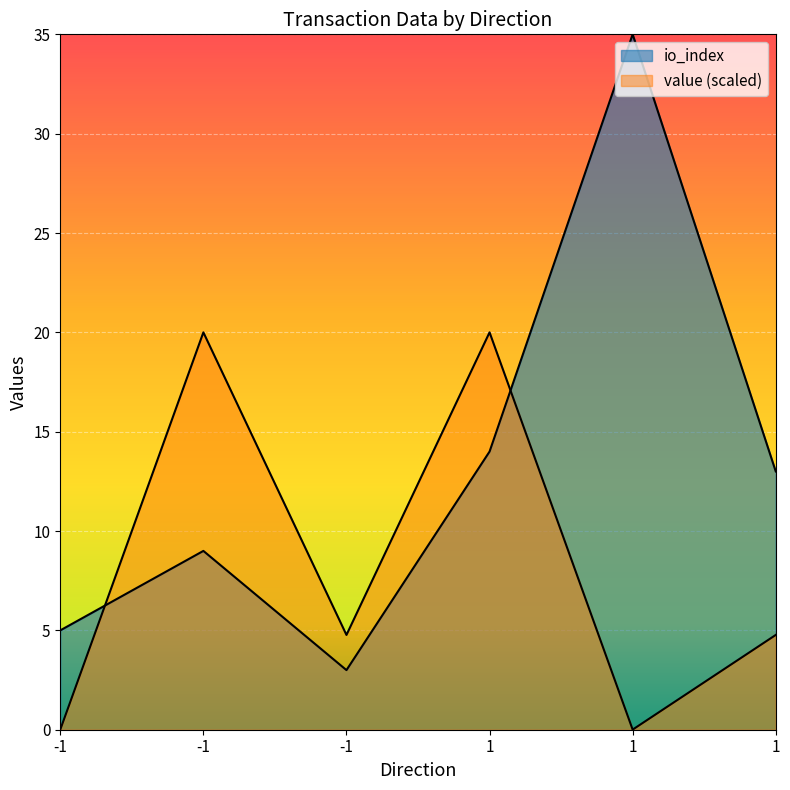

Is the value of value at -1 greater than the value of io_index at -1?

No